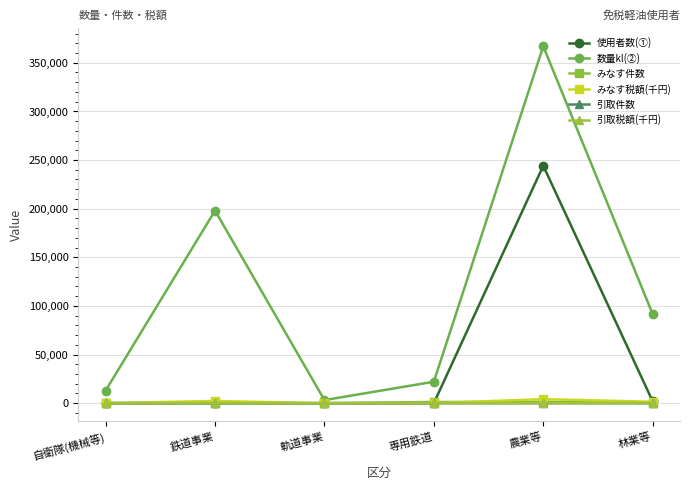

Is the value of 使用者数(①) at 専用鉄道 greater than the value of 数量kl(②) at 自衛隊(機械等)?

No